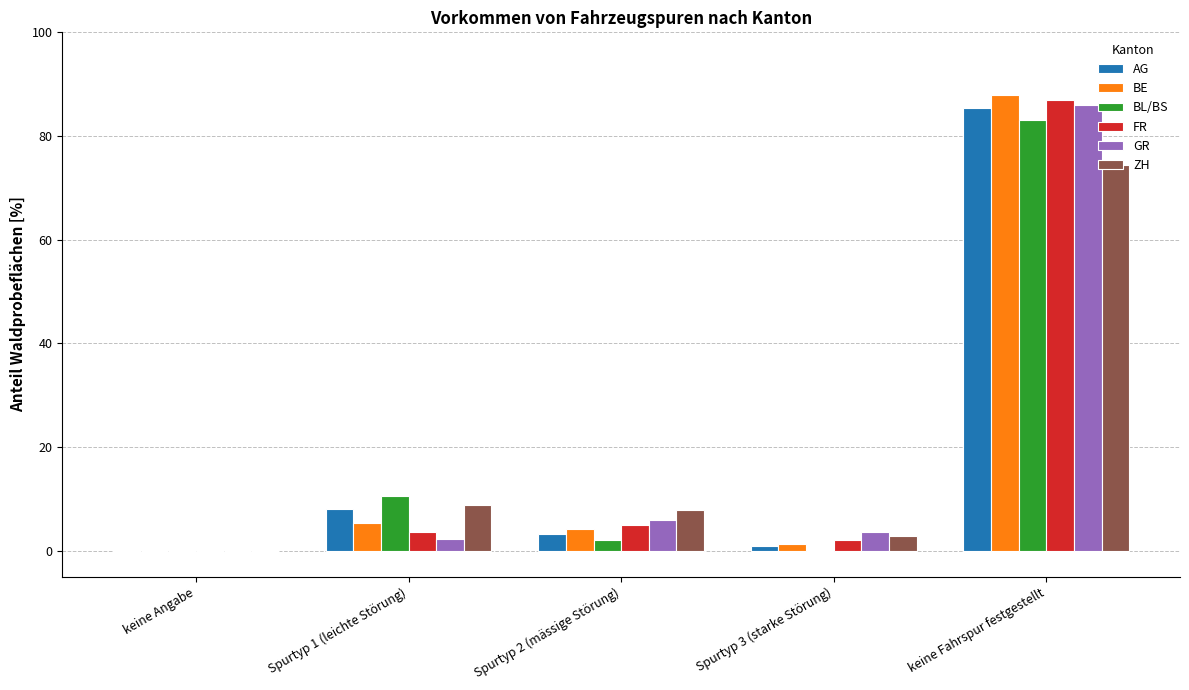

At which label does ZH first exceed 7?

Spurtyp 1 (leichte Störung)